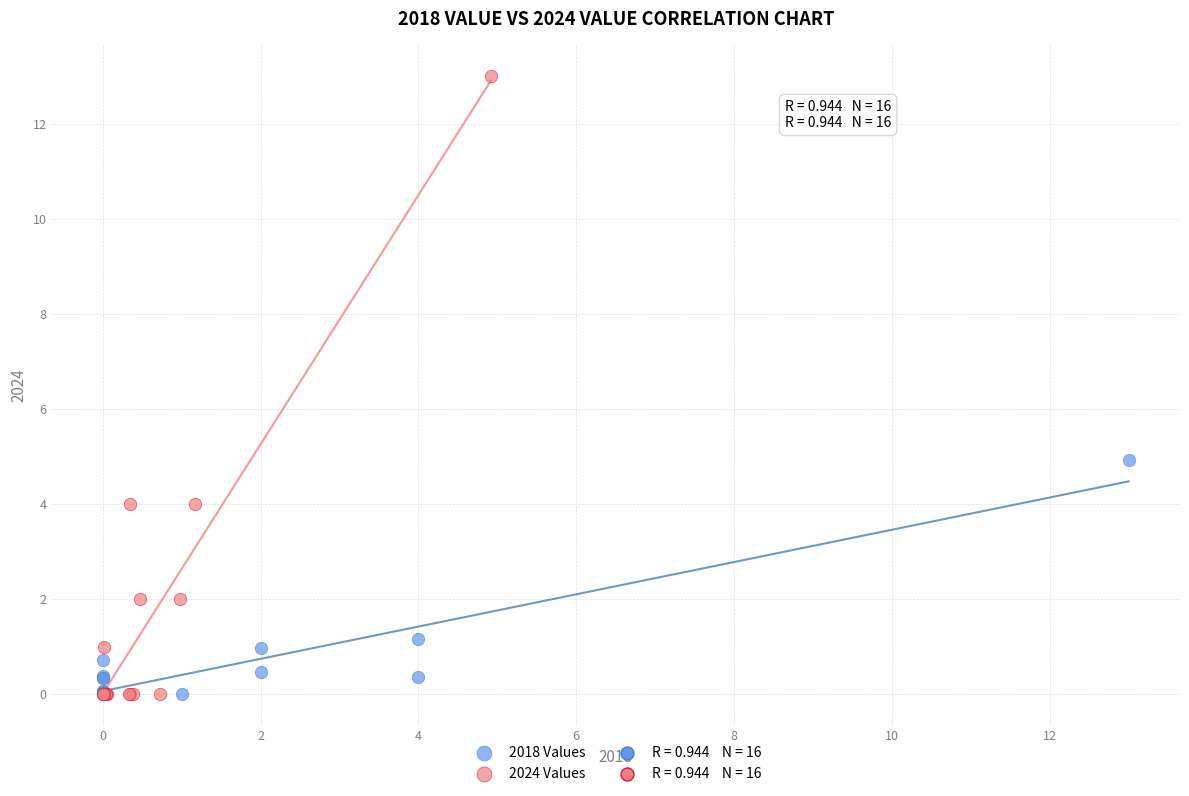

Which series reaches the maximum Y coordinate?

2024 Values